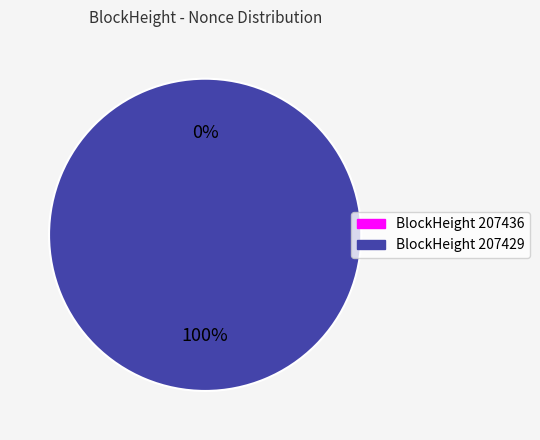

Which slice is the smallest?

207436